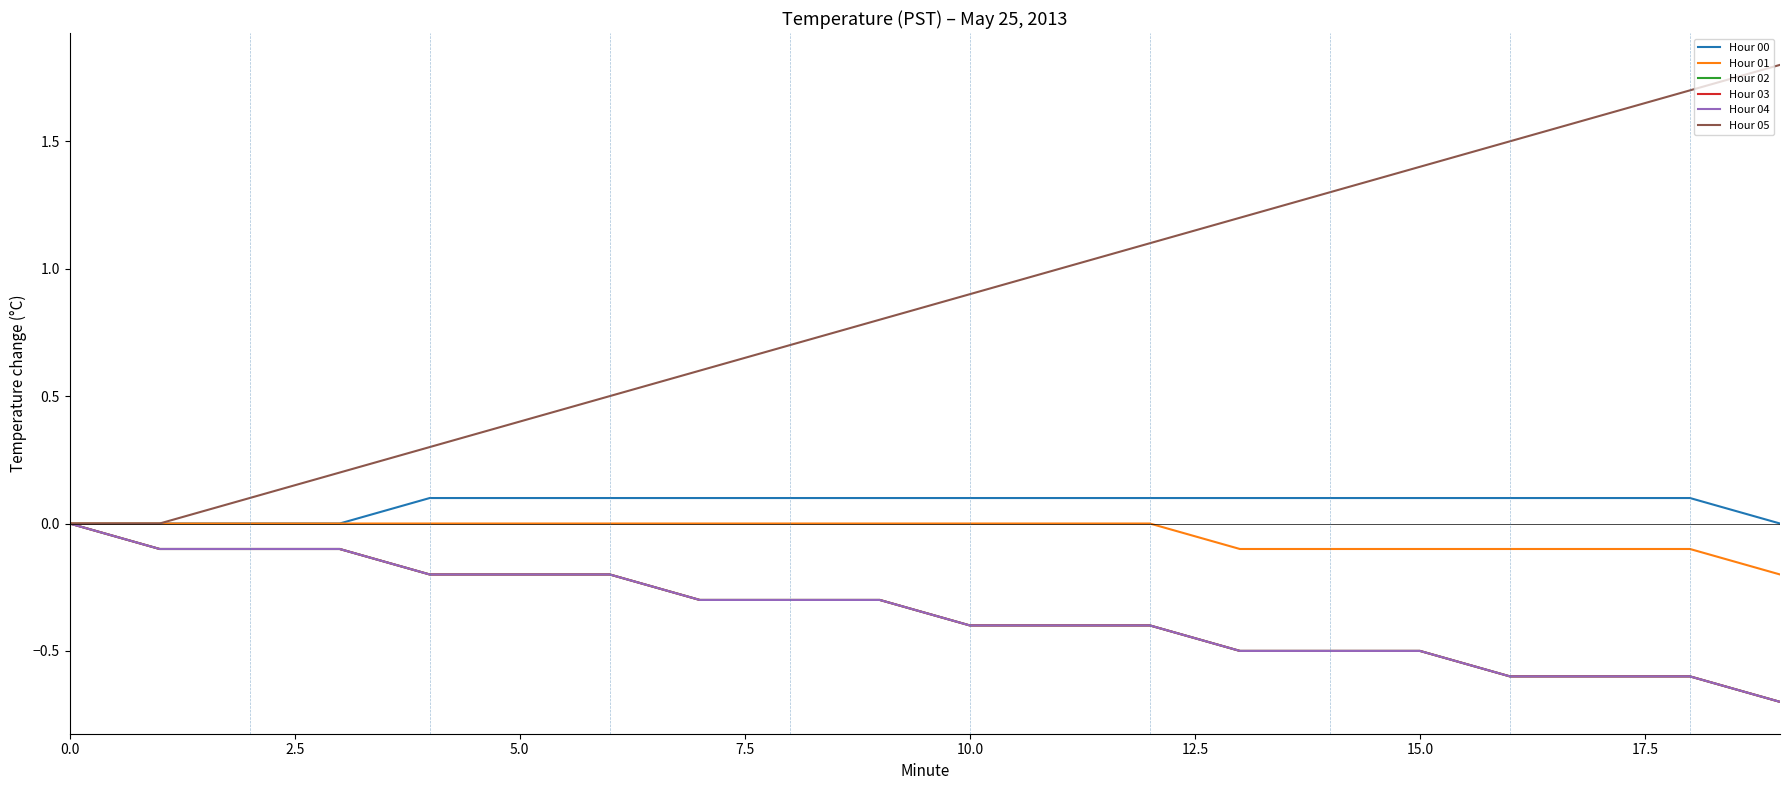

Which series has the widest spread of values?

Hour 05